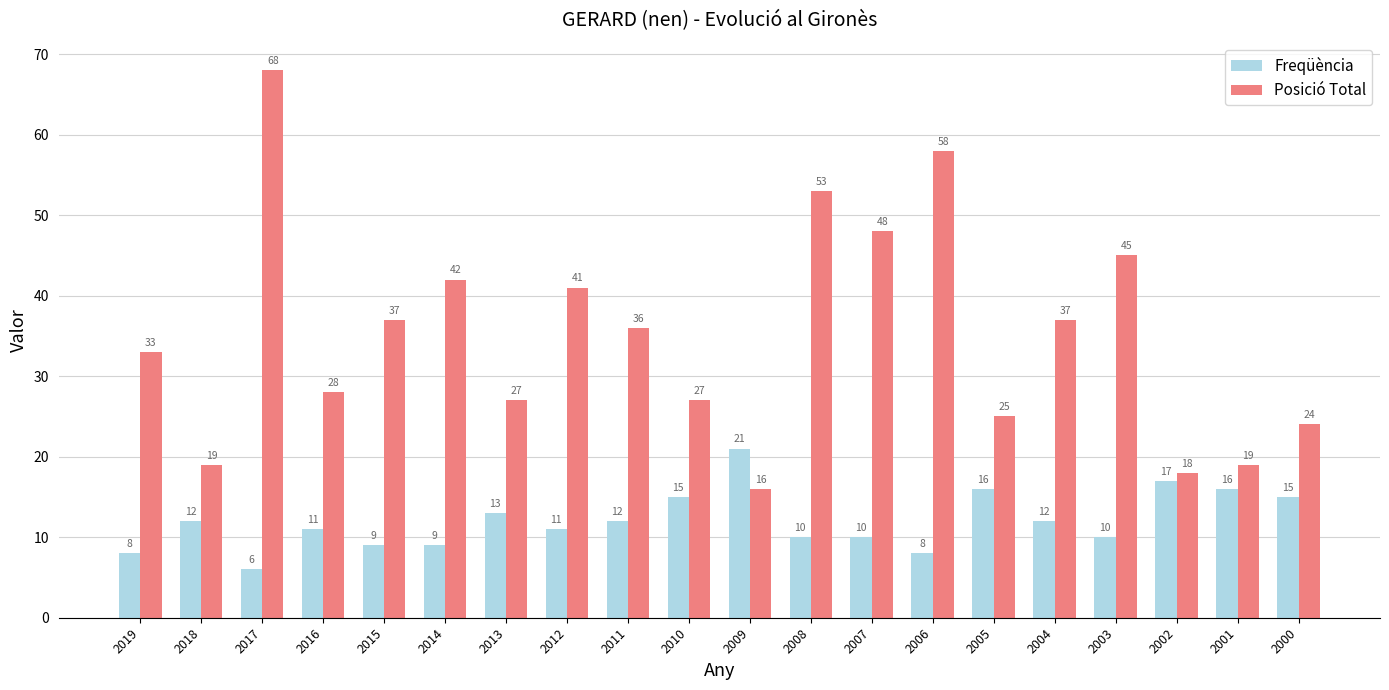

What are all the series names shown in the legend?

Freqüència, Posició Total